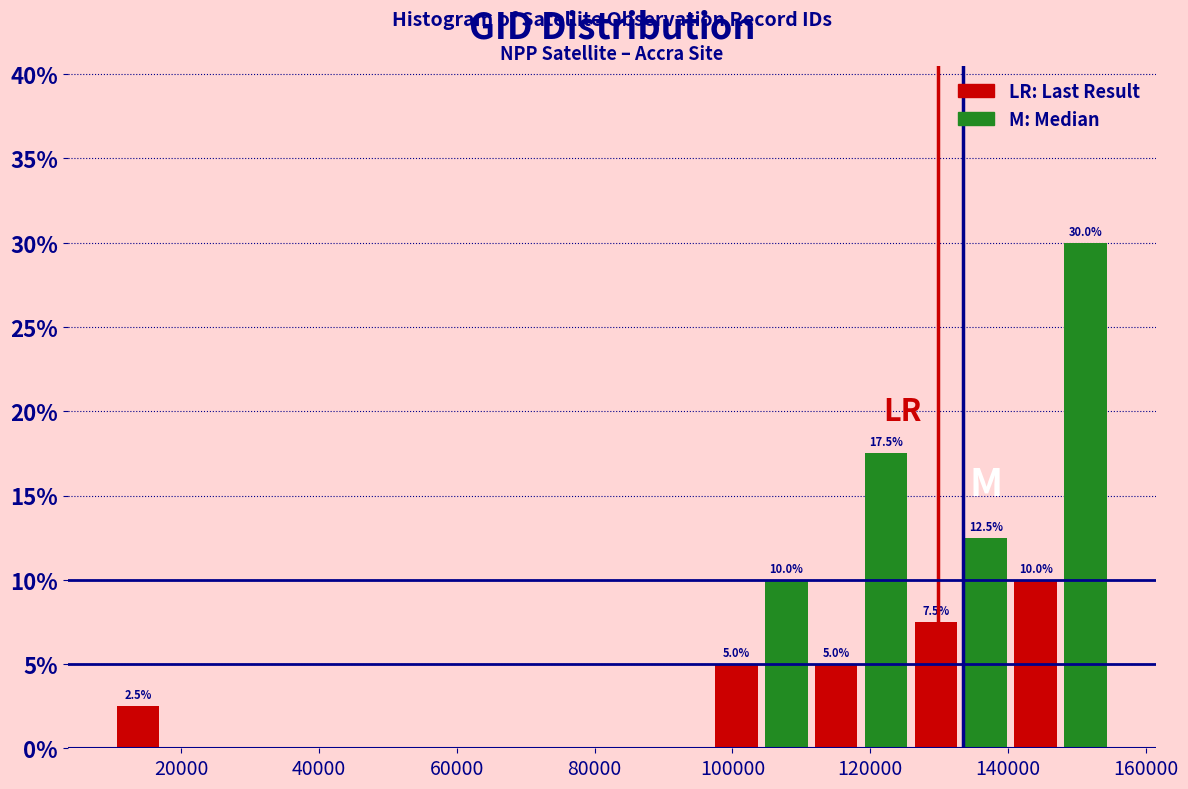

Read against the x-axis, roughly where is the centre of the tallest bar?

152000